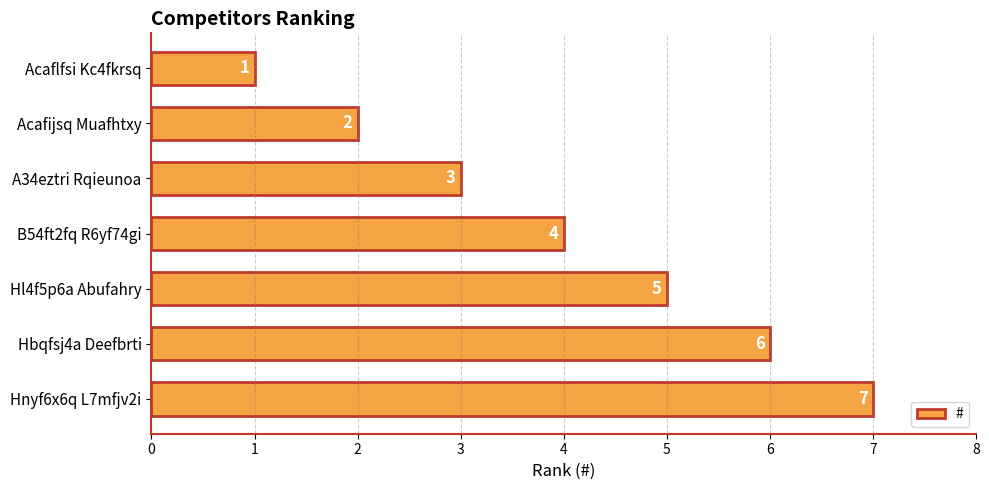

Rank the categories by value from highest to lowest.

Hnyf6x6q L7mfjv2i, Hbqfsj4a Deefbrti, Hl4f5p6a Abufahry, B54ft2fq R6yf74gi, A34eztri Rqieunoa, Acafijsq Muafhtxy, Acaflfsi Kc4fkrsq